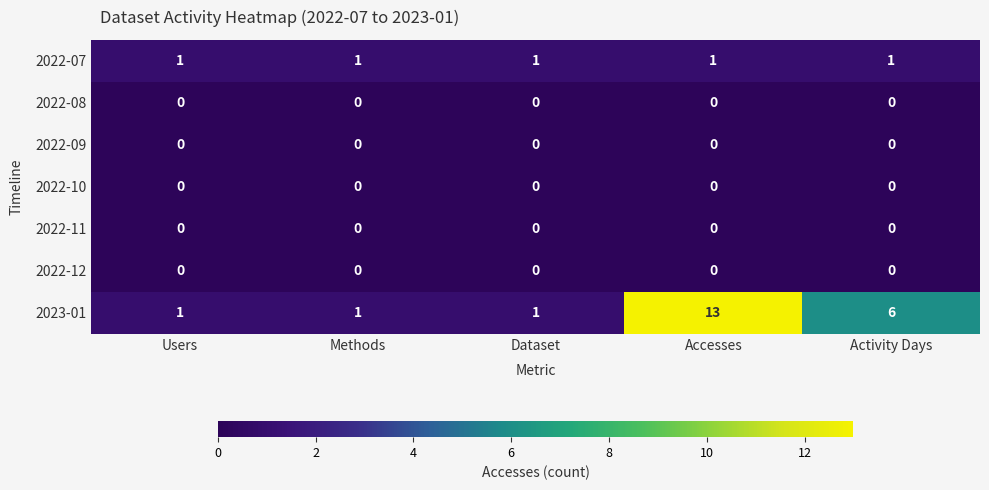

True or false: 2022-07 has a value of 1 at Accesses.

True